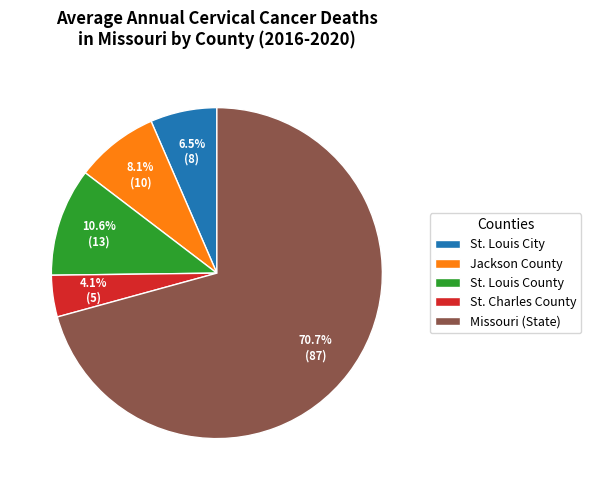

How many segments does this pie chart have?

5